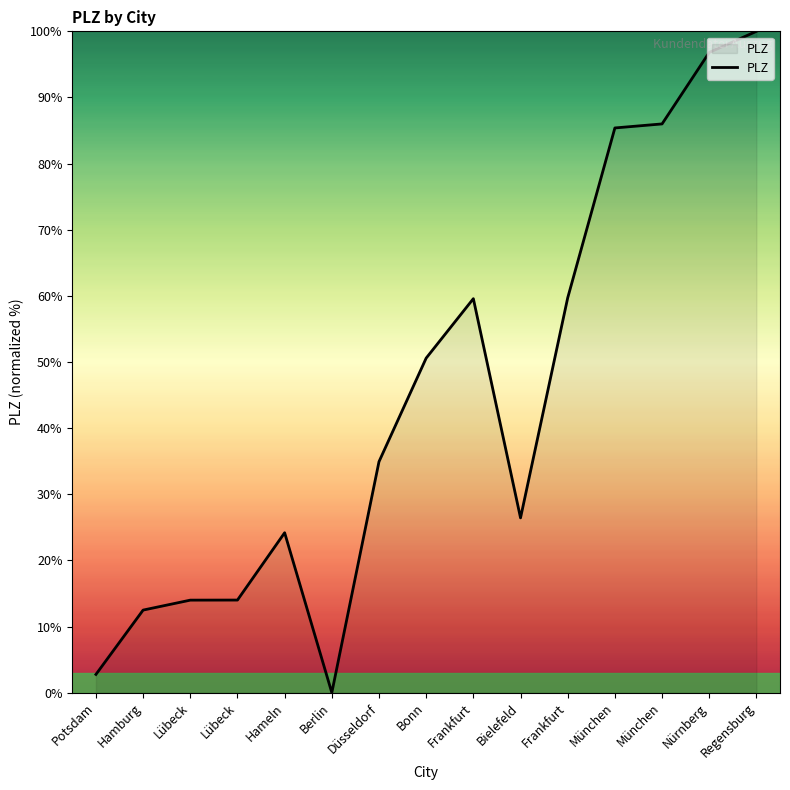

How many lines are shown in the chart?

1